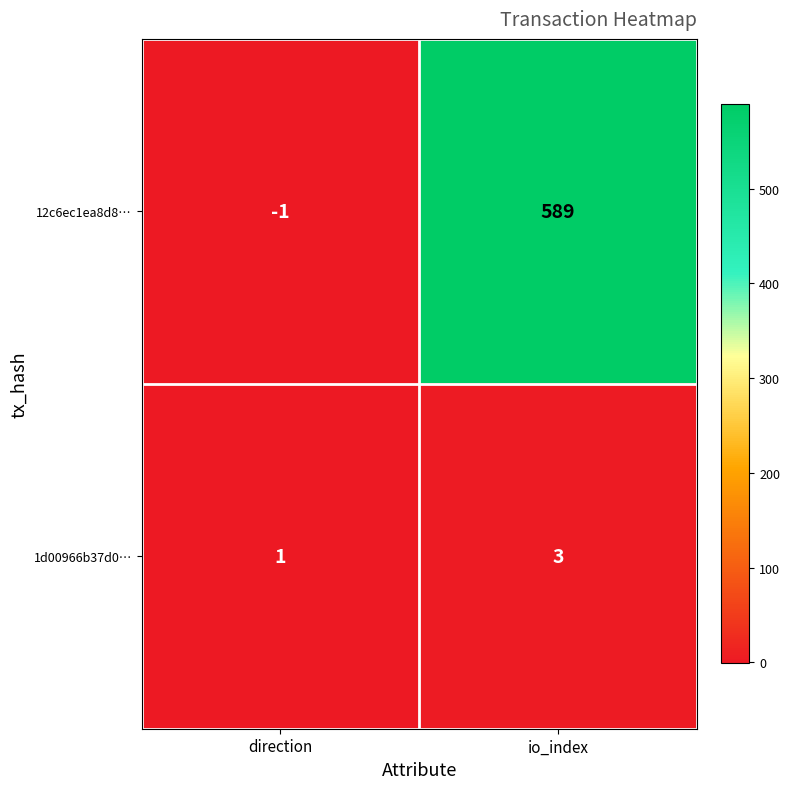

What is the sum of the 12c6ec1ea8d8… values at io_index and direction?

588